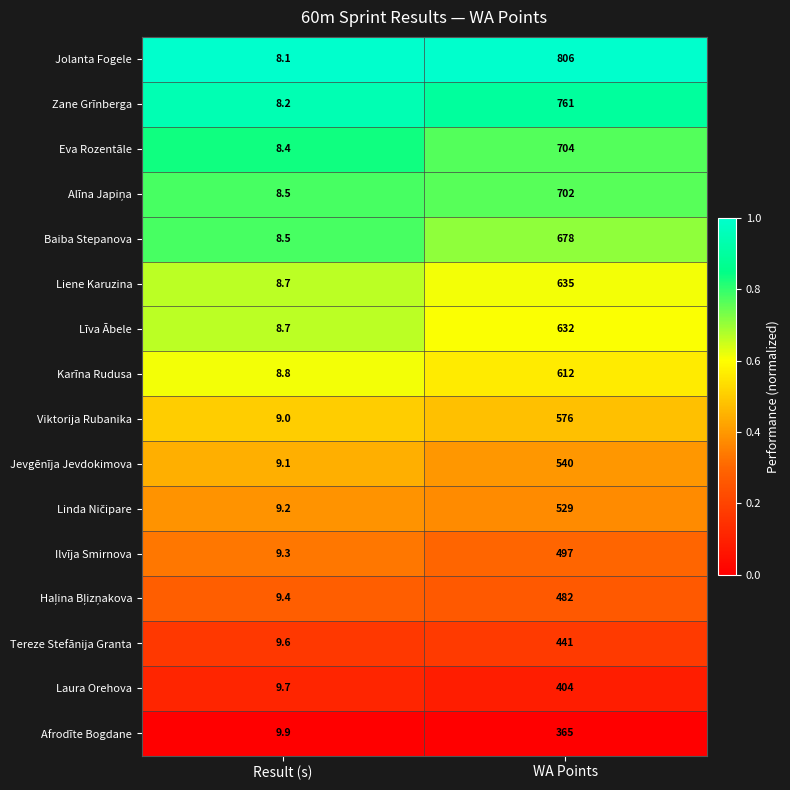

List the labels in order of Ilvīja Smirnova value, smallest first.

Result (s), WA Points